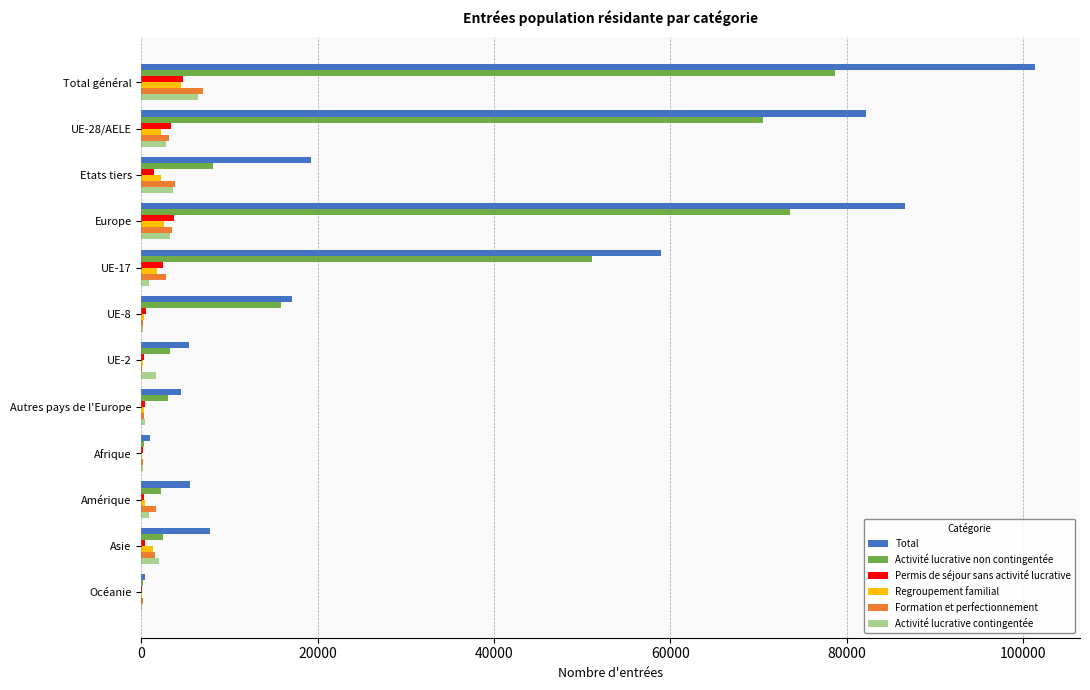

At which label does Formation et perfectionnement reach its peak?

Total général